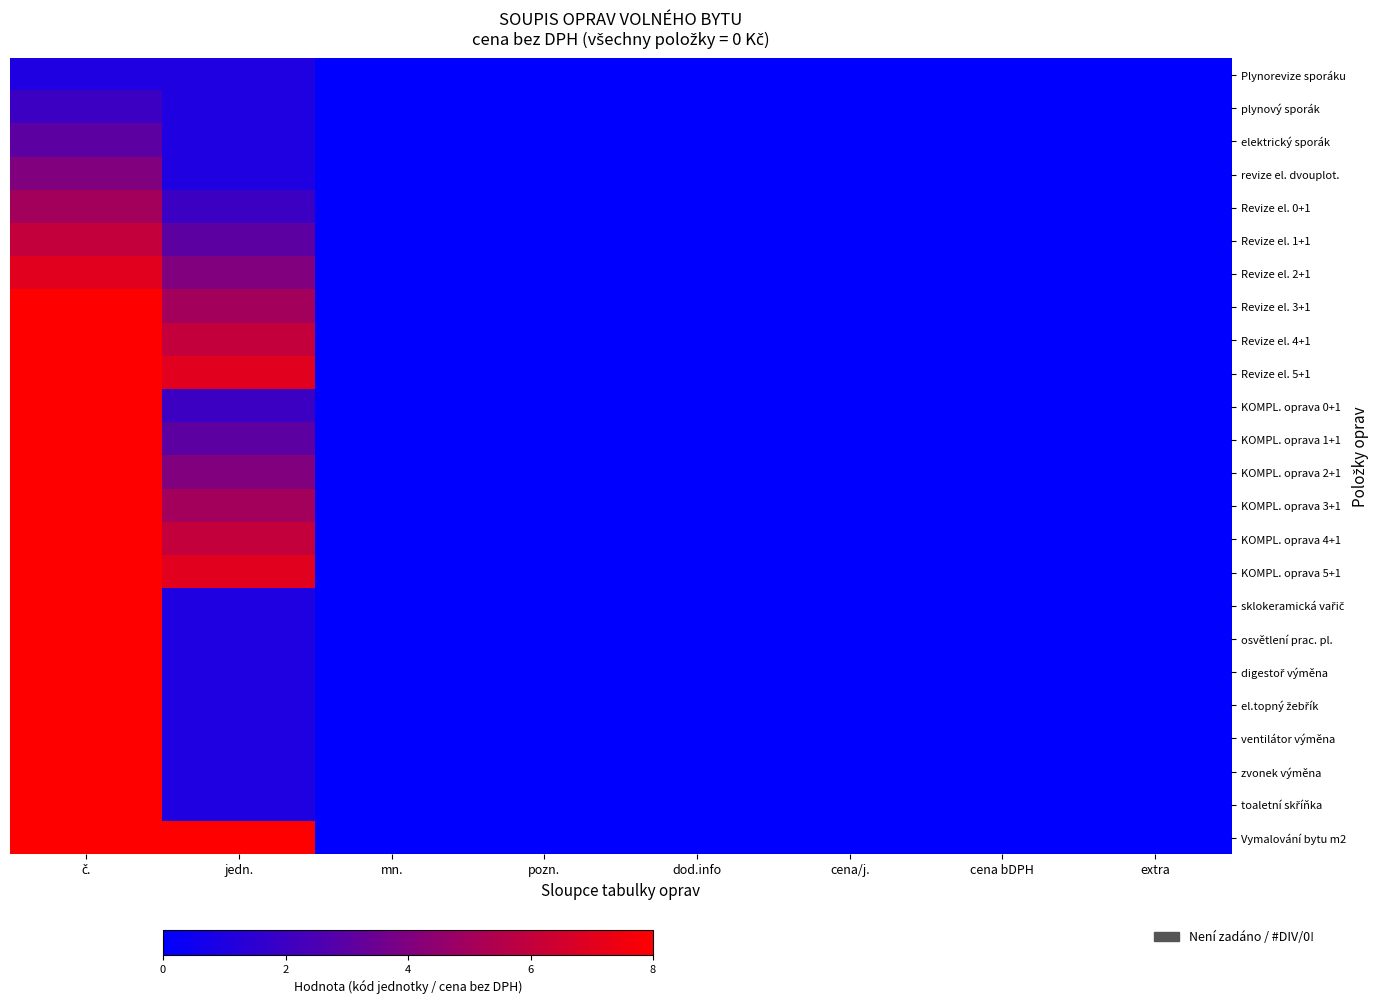

List the series in order of their peak value, lowest first.

Plynorevize sporáku, plynový sporák, elektrický sporák, revize el. dvouplot., Revize el. 0+1, Revize el. 1+1, Revize el. 2+1, Revize el. 3+1, Revize el. 4+1, Revize el. 5+1, KOMPL. oprava 0+1, KOMPL. oprava 1+1, KOMPL. oprava 2+1, KOMPL. oprava 3+1, KOMPL. oprava 4+1, KOMPL. oprava 5+1, sklokeramická vařič, osvětlení prac. pl., digestoř výměna, el.topný žebřík, ventilátor výměna, zvonek výměna, toaletní skříňka, Vymalování bytu m2